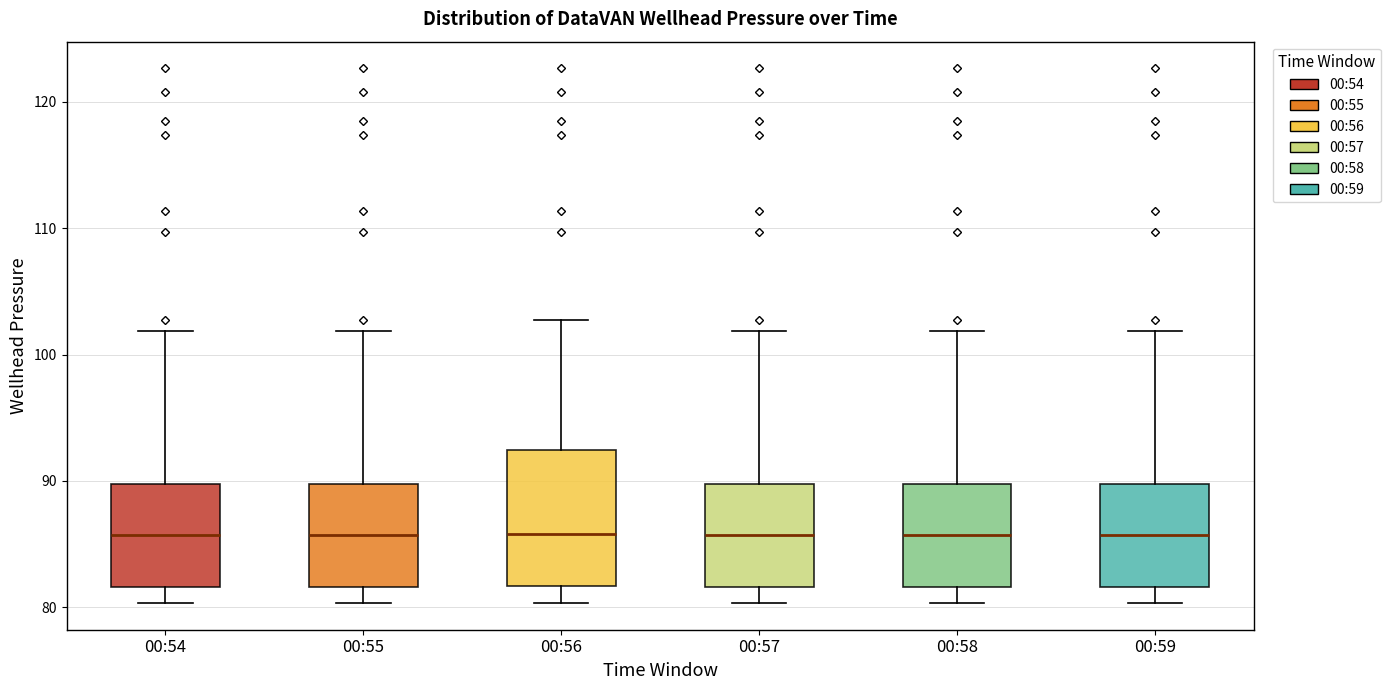

Which box is the tallest, from its lower edge to its upper edge?

00:56